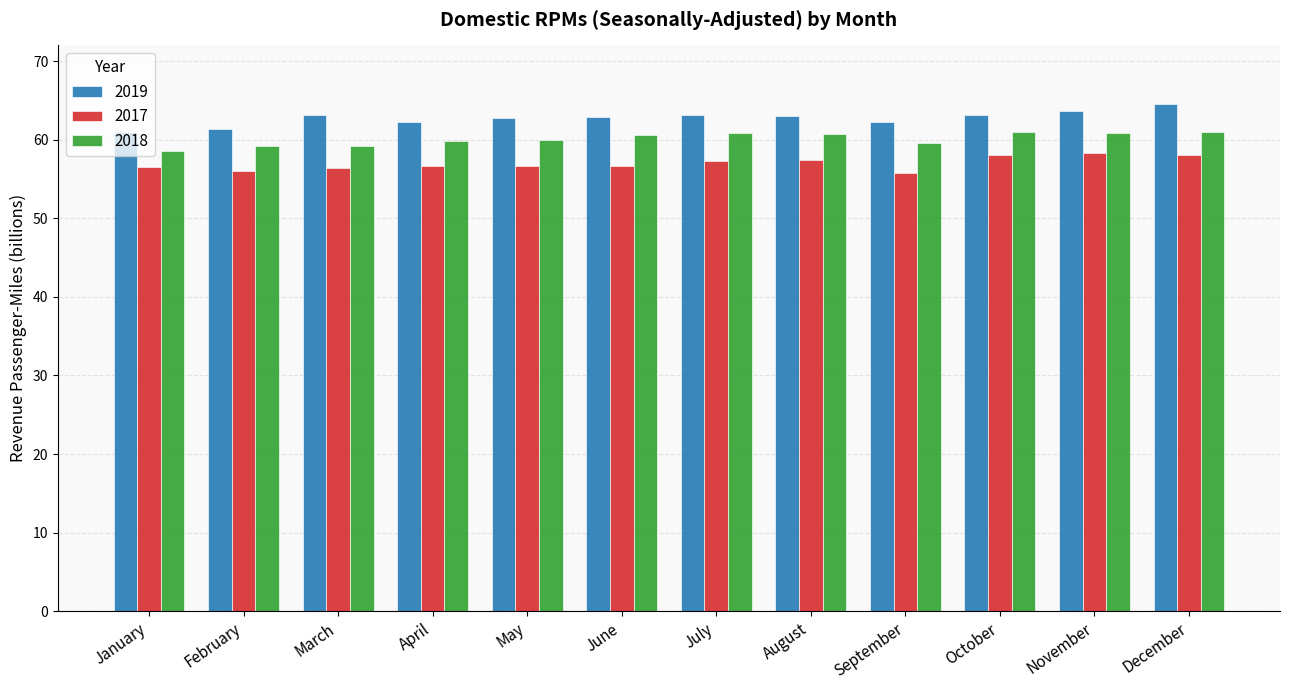

What is the total value across all series at October?

182.2